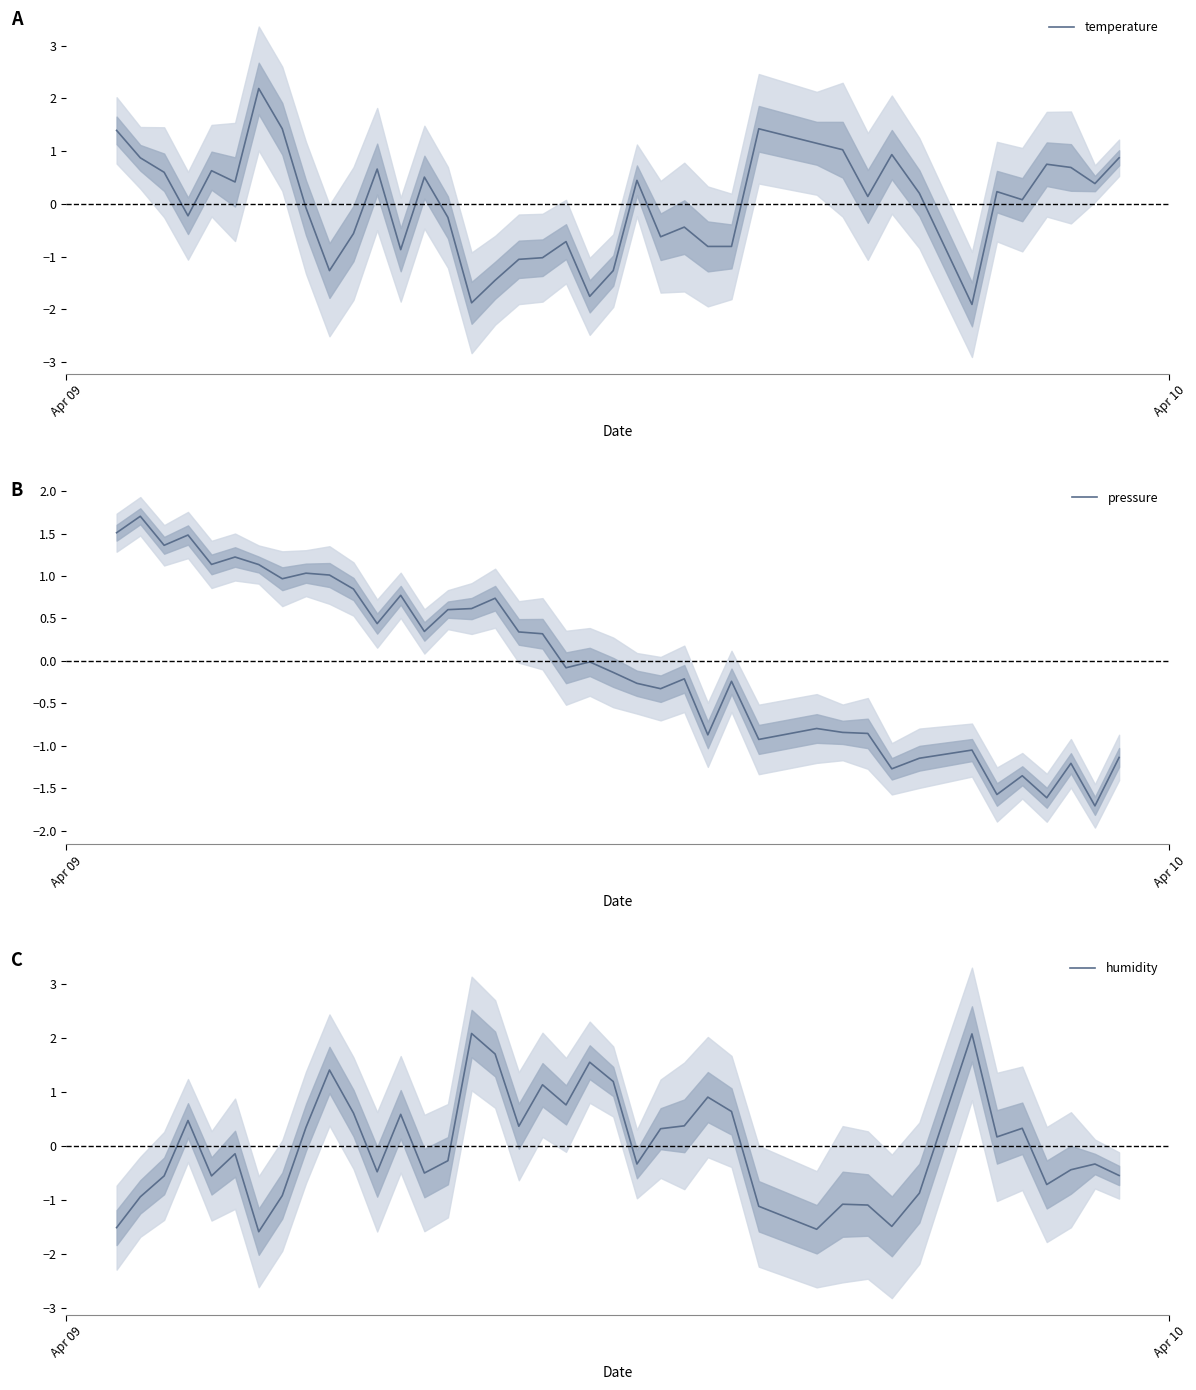

How many values in the temperature series are below 0?

18